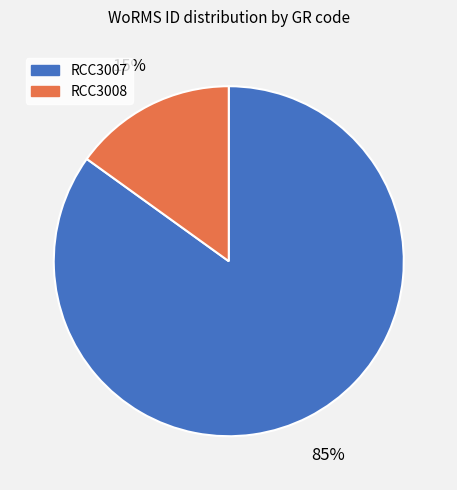

Rank the categories by value from highest to lowest.

RCC3007, RCC3008